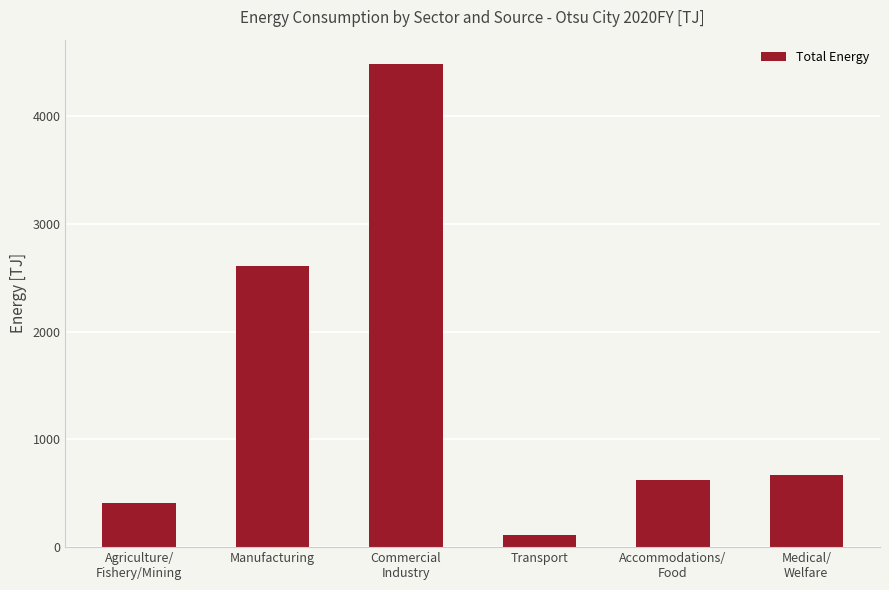

The value at Agriculture/
Fishery/Mining is 409.7. True or false?

True